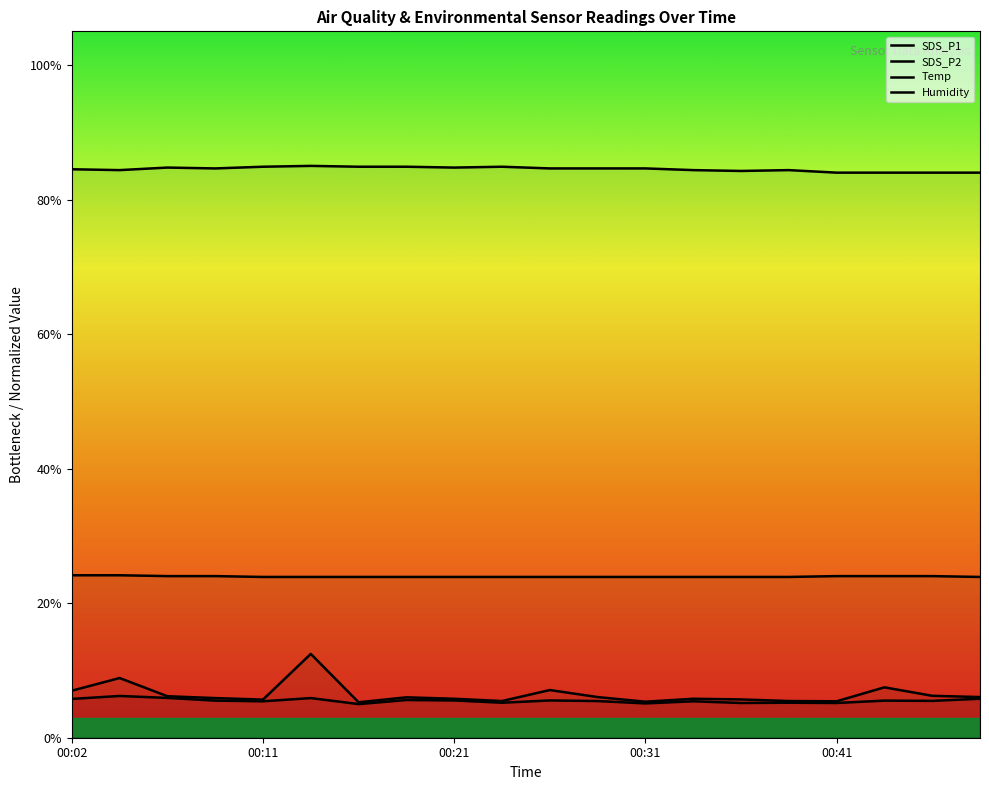

Is the value of SDS_P2 at 00:21 greater than the value of Temp at 00:31?

No